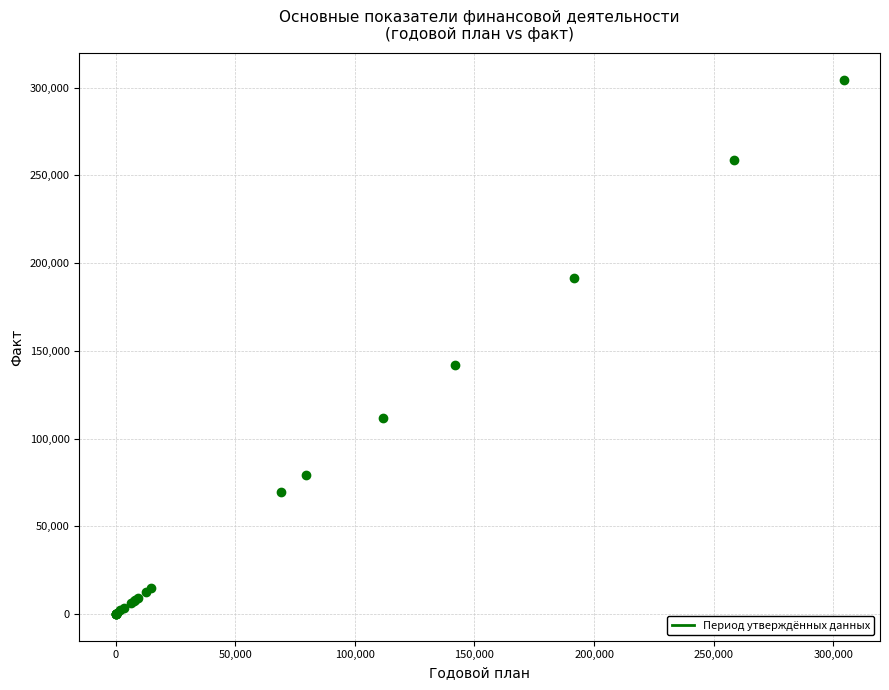

What Y value in the scatter plot is closest to 152156?

141941.6